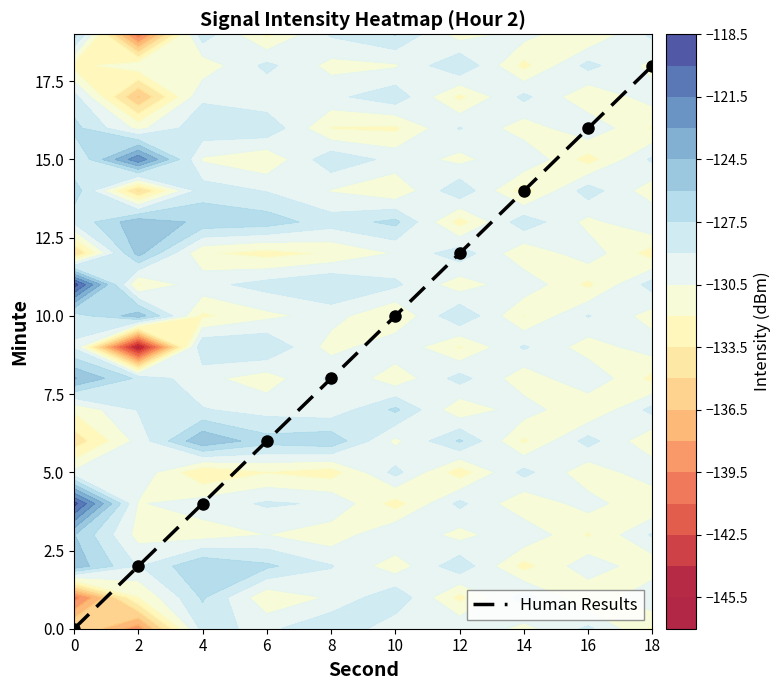

How many distinct data groups are displayed?

1